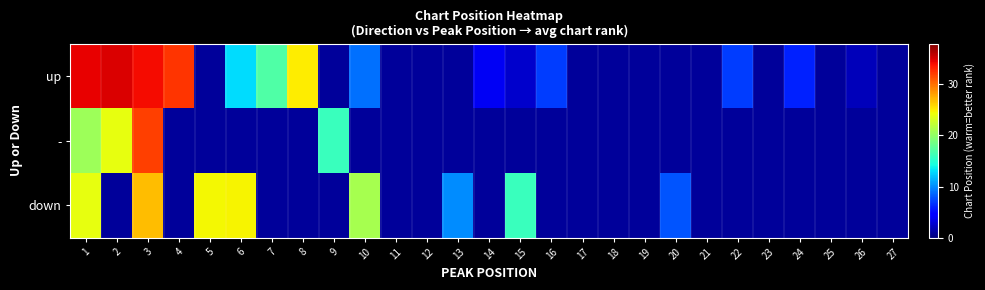

Rank the series by their average value, from highest to lowest.

up, down, -